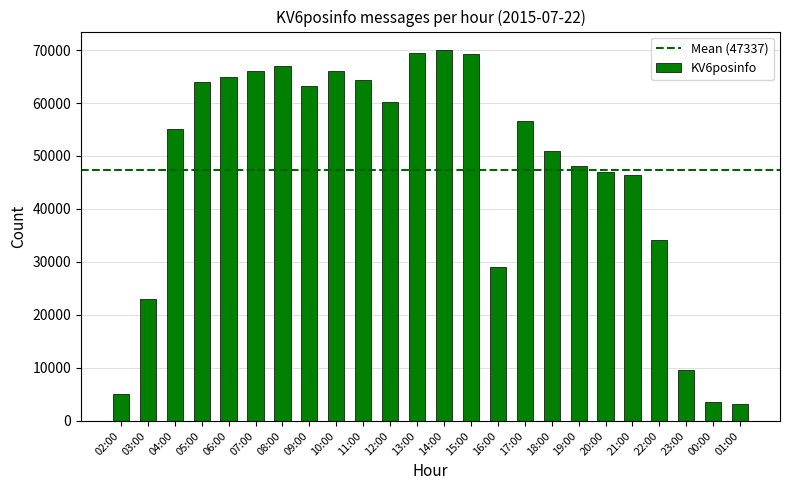

Does the chart contain stacked bars?

No